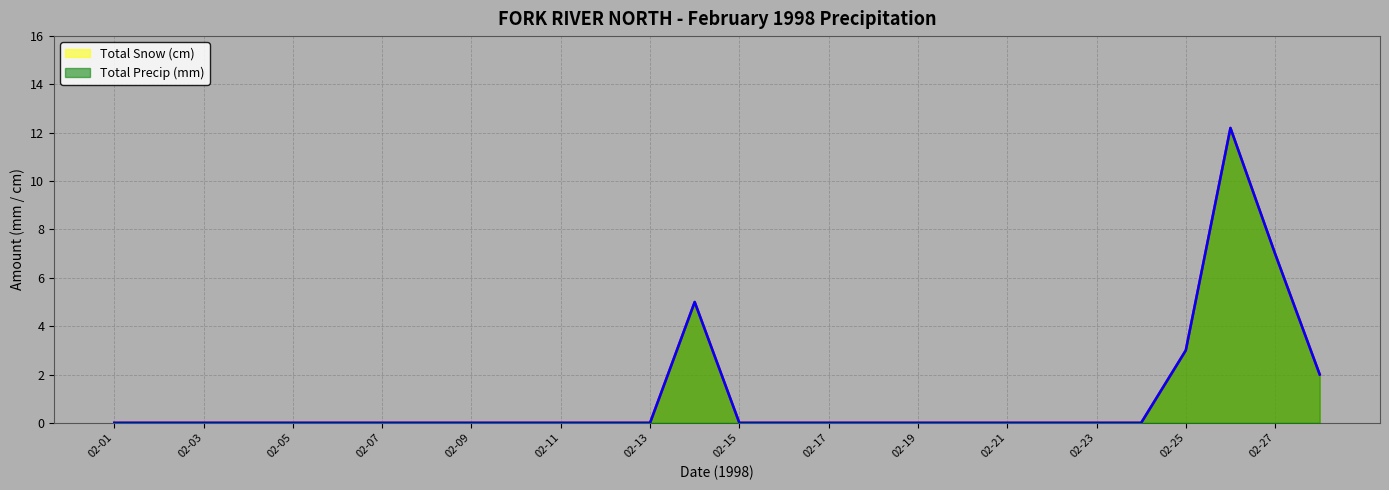

How many lines are shown in the chart?

2